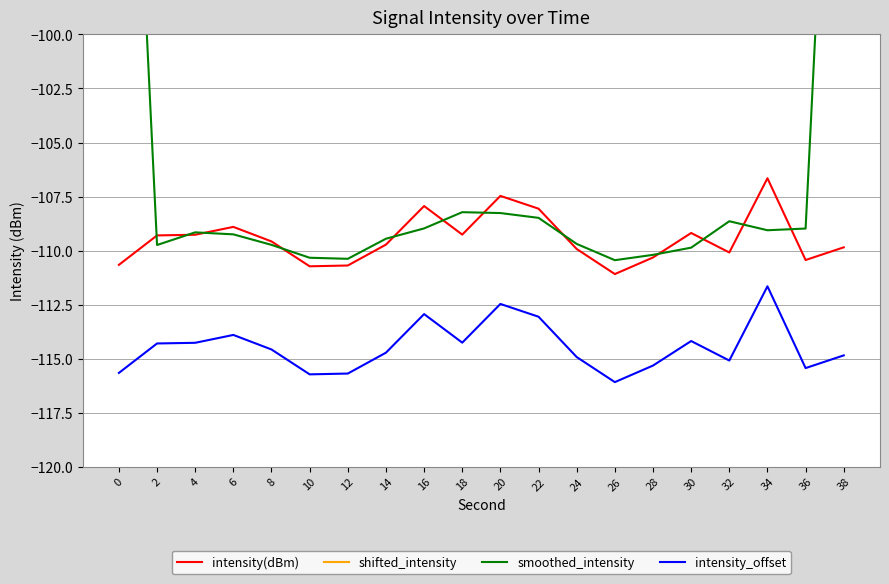

What is the value of the intensity_offset point at the 2nd from the left?

-114.3